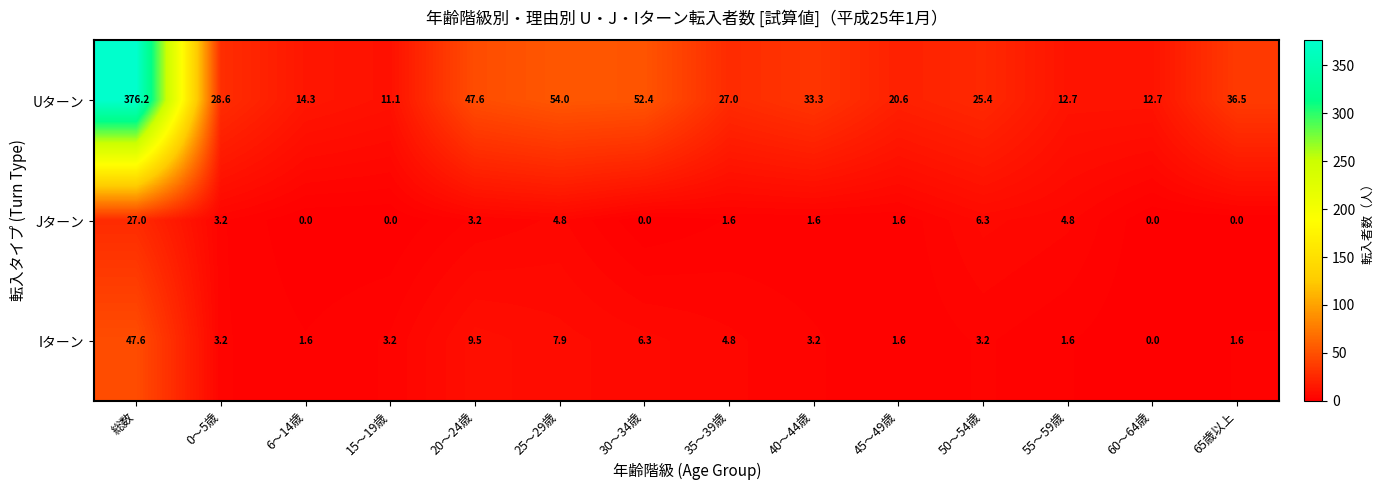

Rank the series at 40～44歳 from highest to lowest value.

Uターン, Iターン, Jターン